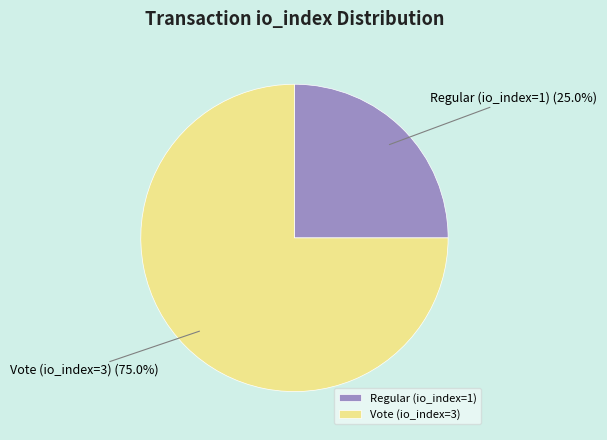

What portion of the pie excludes Regular (io_index=1)?

75.0%